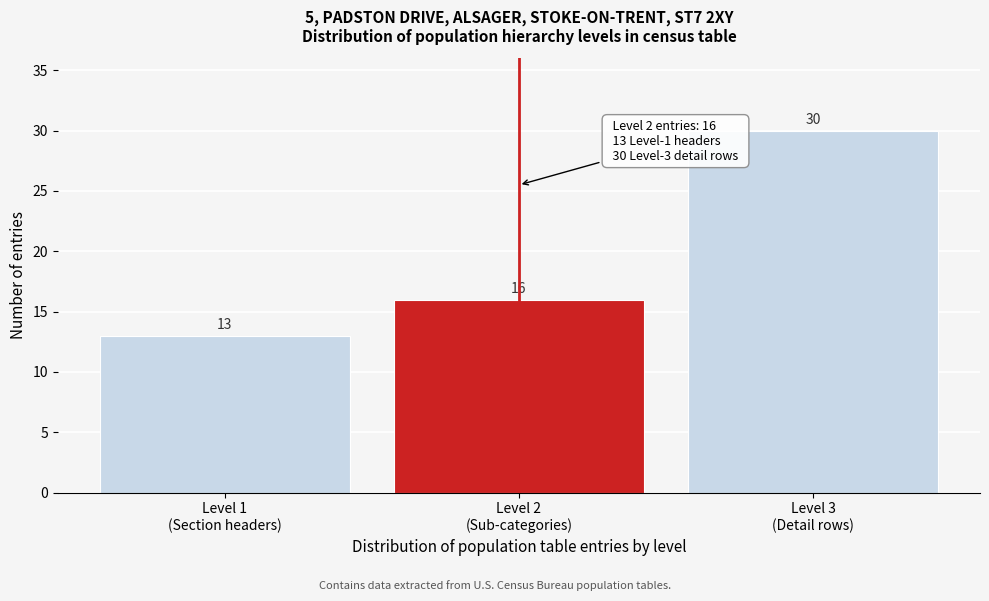

Reading left to right, extract all data points from this chart.

13	16	30